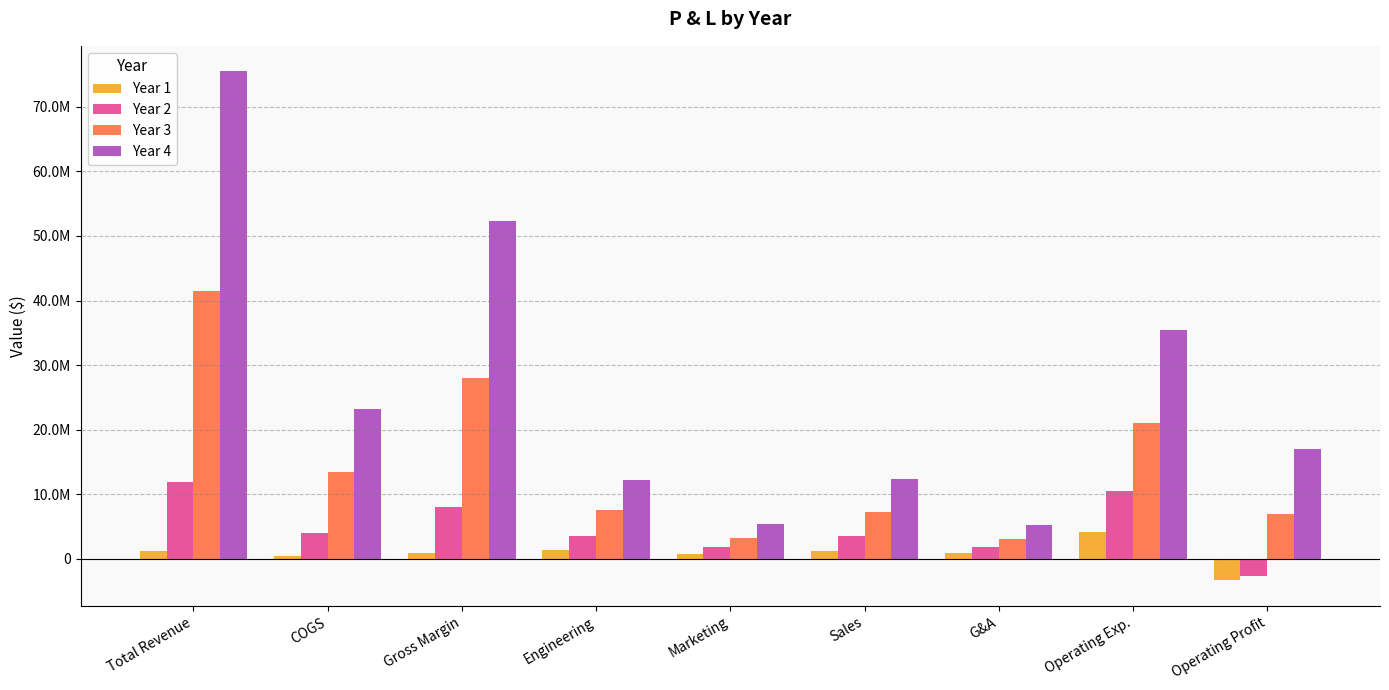

Between Engineering and Operating Profit, which series saw the biggest shift?

Year 2